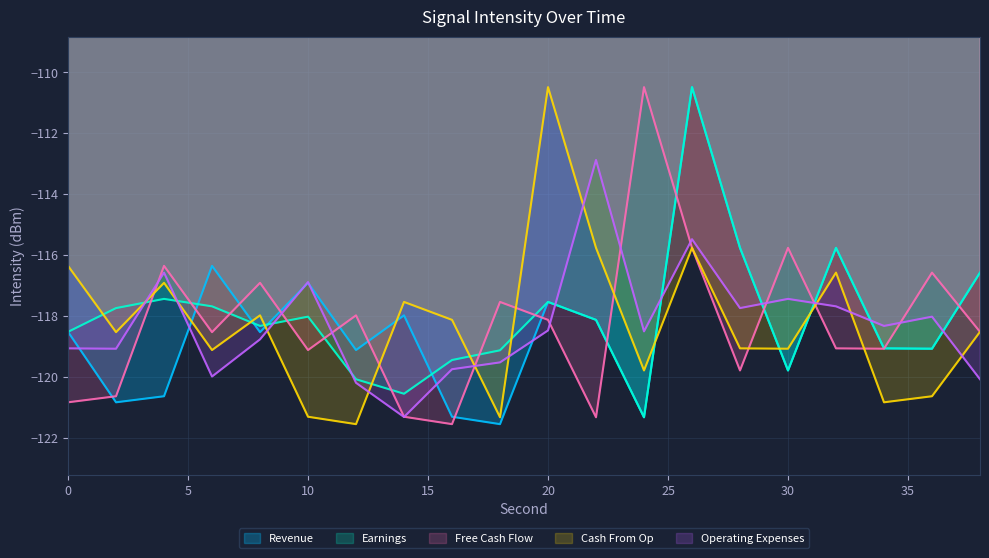

Where does the Operating Expenses series first go above -118?

4